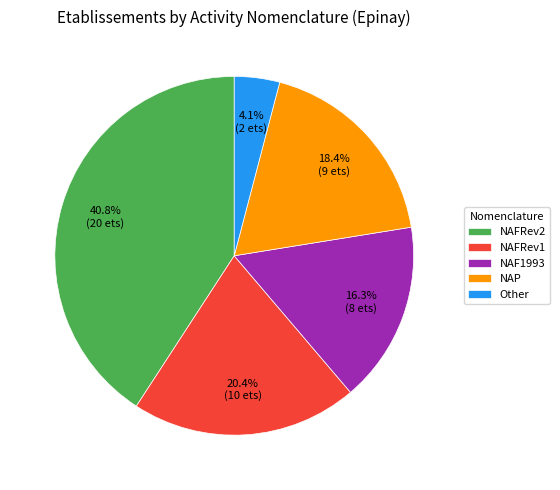

Which has a higher value, NAP or Other?

NAP